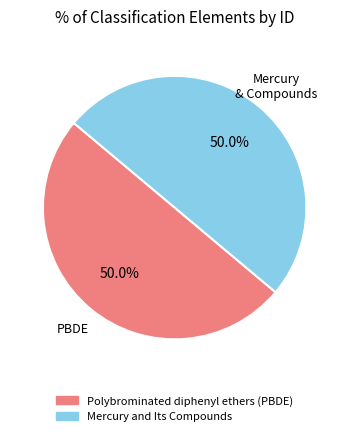

Approximately how many times larger is the value at Polybrominated diphenyl ethers (PBDE) compared to Mercury and Its Compounds?

1.0